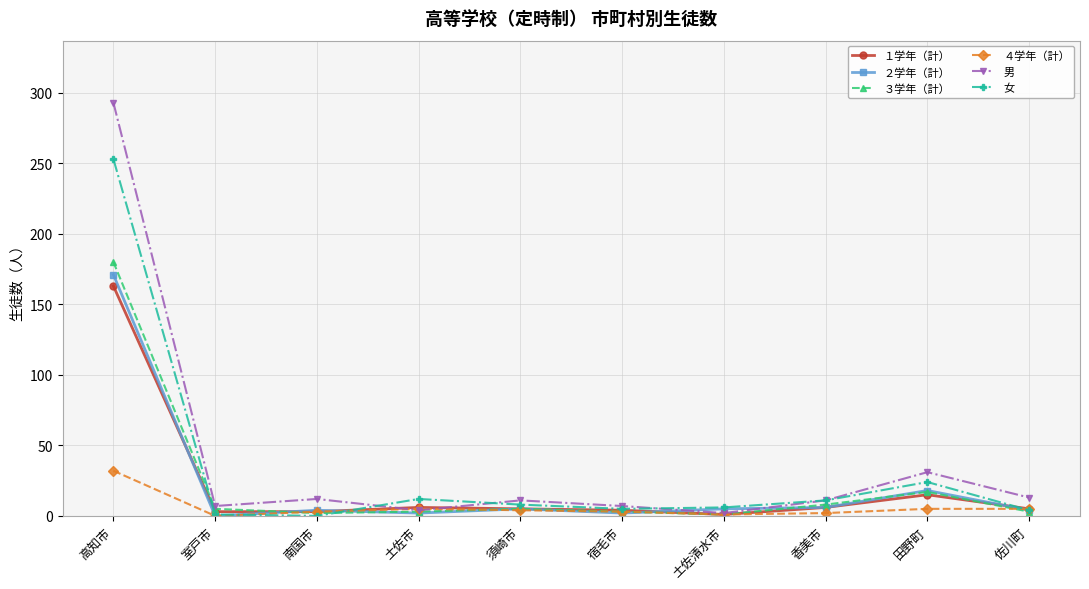

At which label does ３学年（計） reach its peak?

高知市